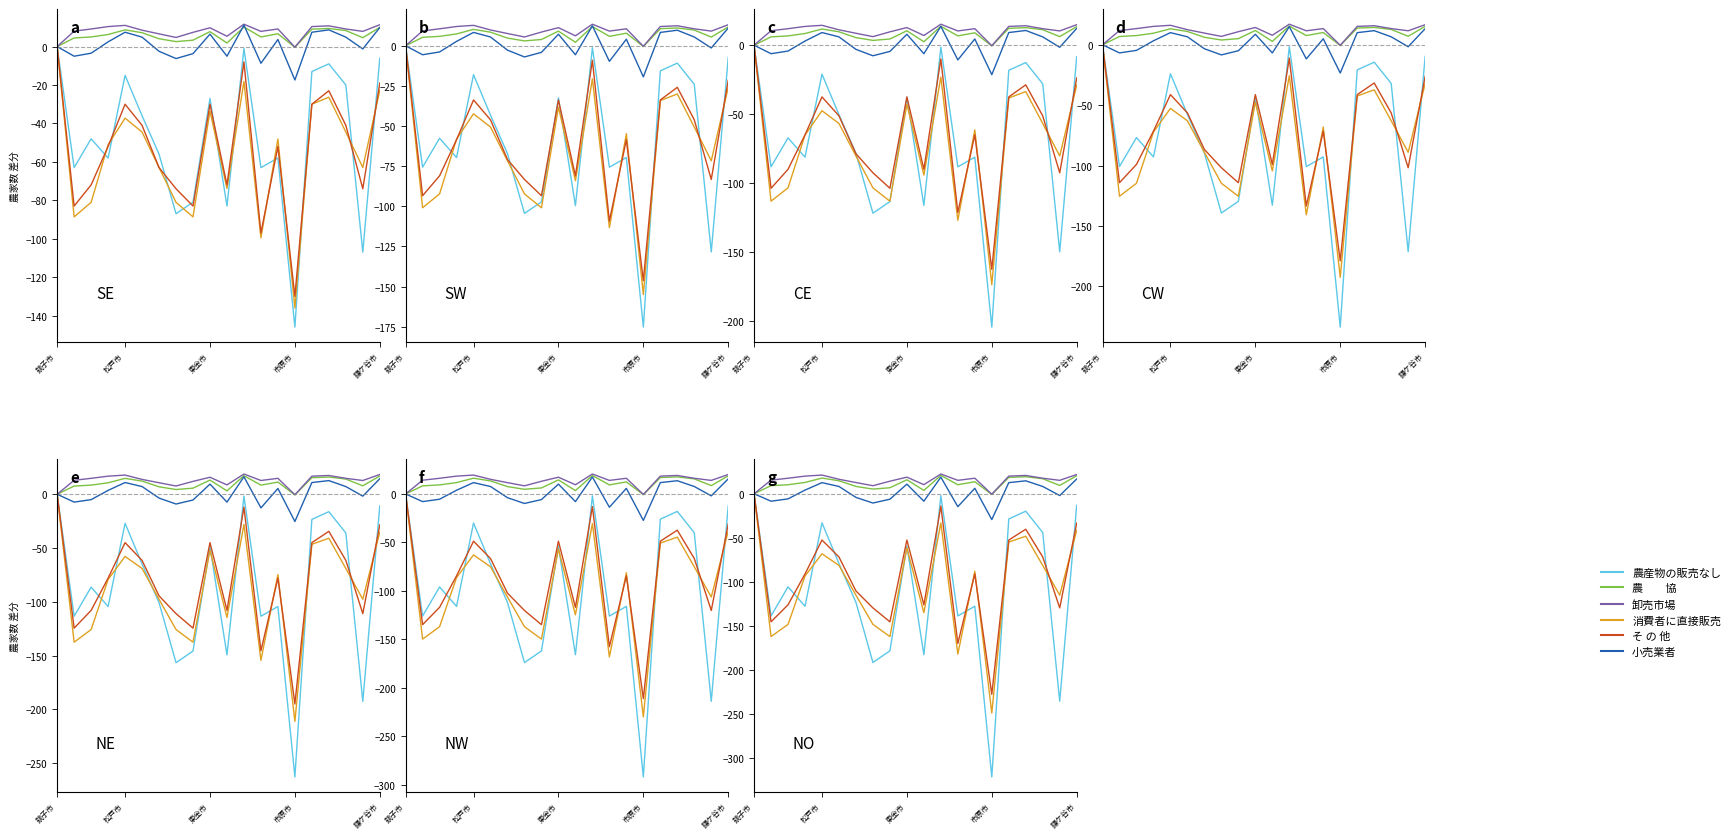

How many values in the 農　　協 series exceed 12?

10